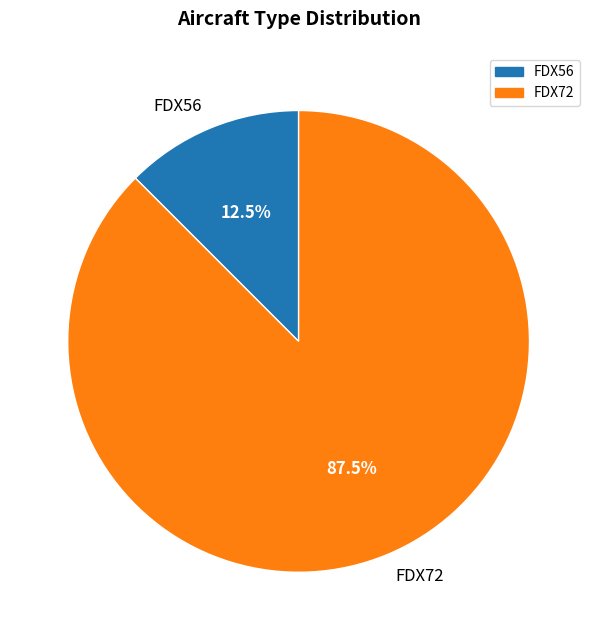

Which category has the biggest portion of the pie?

FDX72